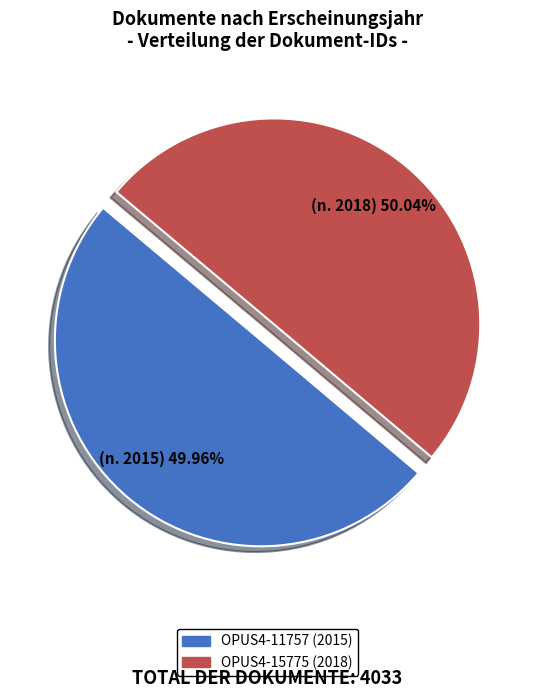

What is the total percentage of OPUS4-11757 and OPUS4-15775?

100.0%